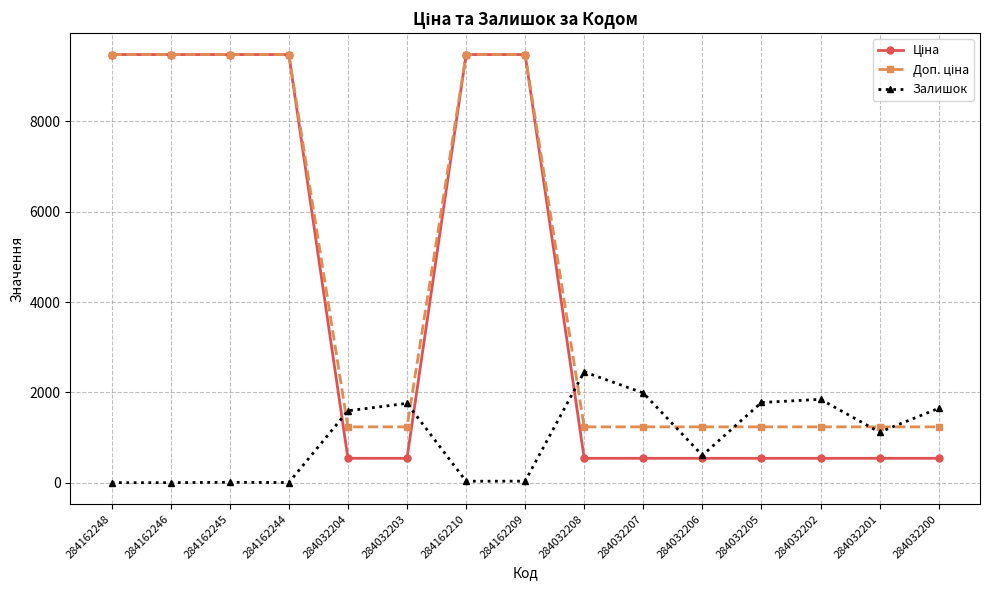

What is the maximum value shown in the chart?

9480.1